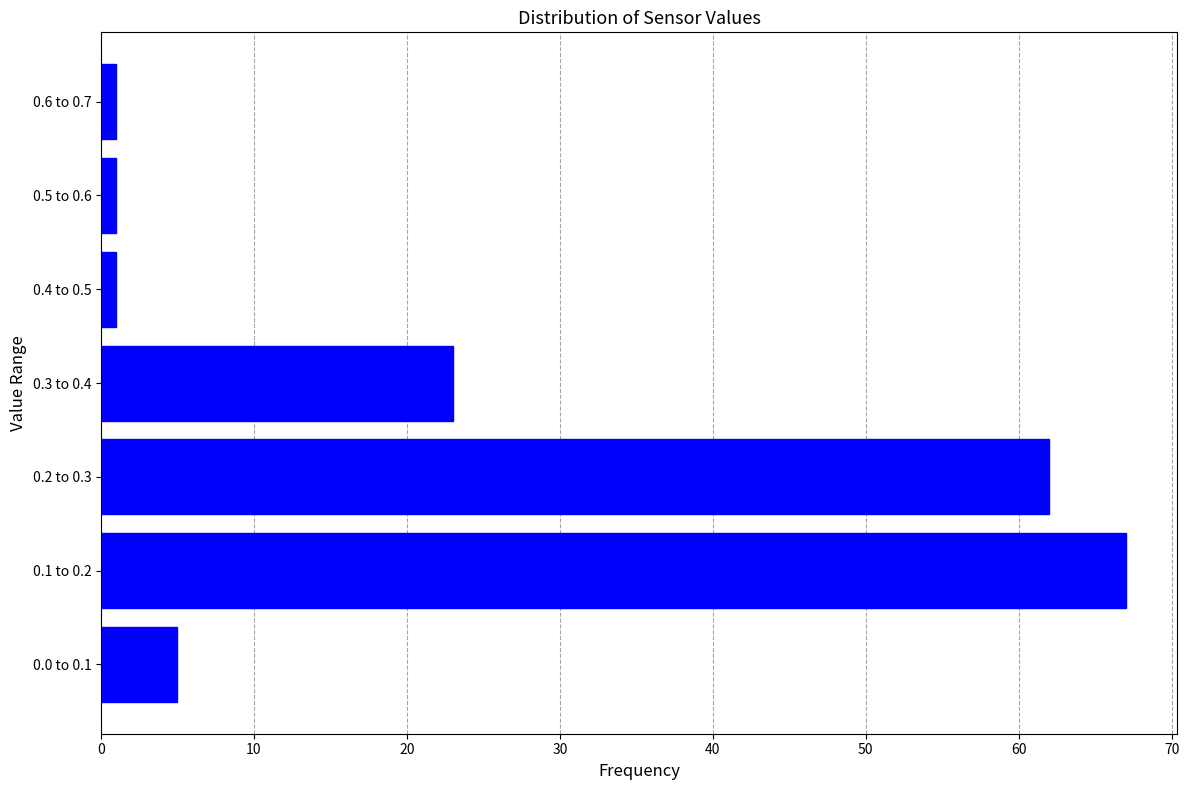

Reading bottom to top, what are all the values shown in this chart?

5	67	62	23	1	1	1